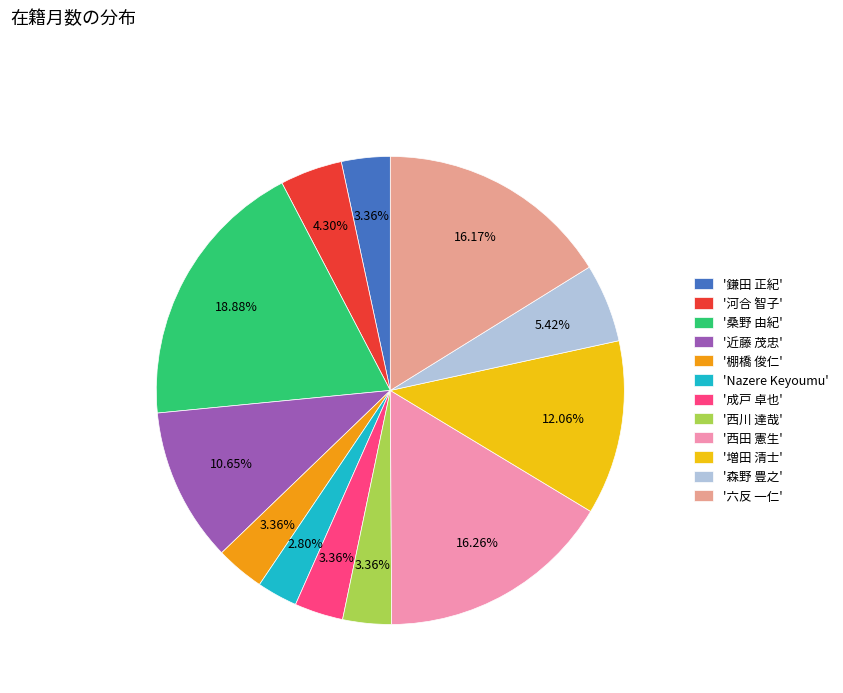

What is the smallest slice in the pie chart?

'Nazere Keyoumu'